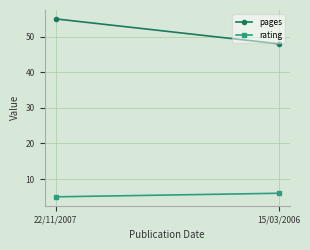

What is the approximate value of pages at 15/03/2006?

48